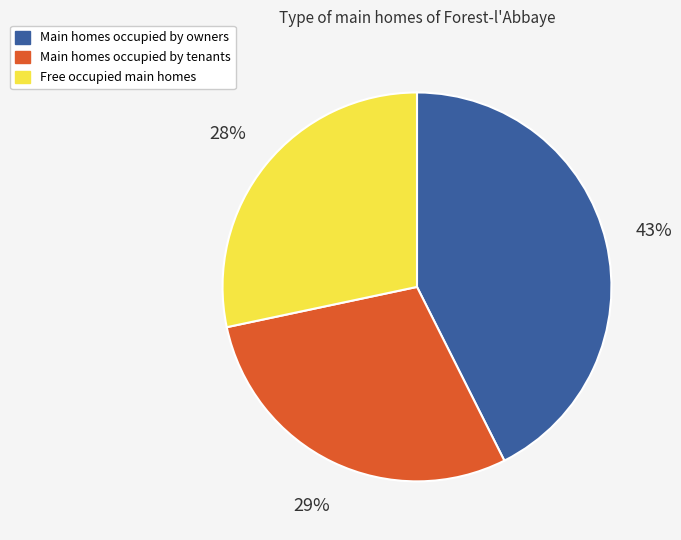

The Main homes occupied by tenants slice represents 29% of the pie. True or false?

True